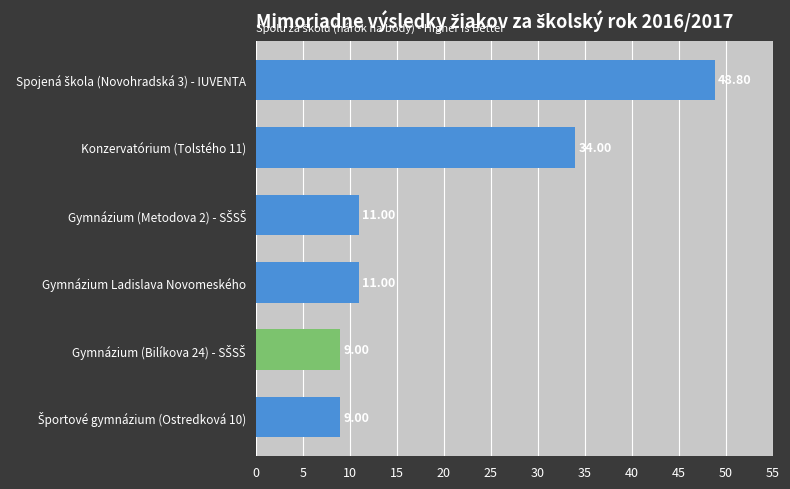

Does the chart contain any negative values?

No